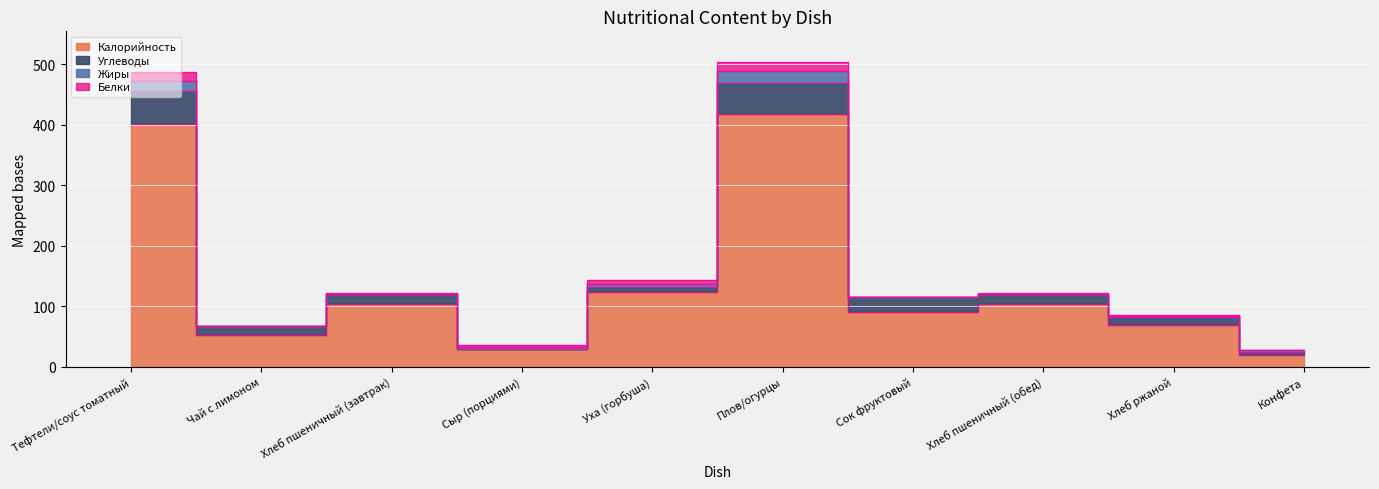

Which series changed the most between Хлеб пшеничный (завтрак) and Плов/огурцы?

Калорийность